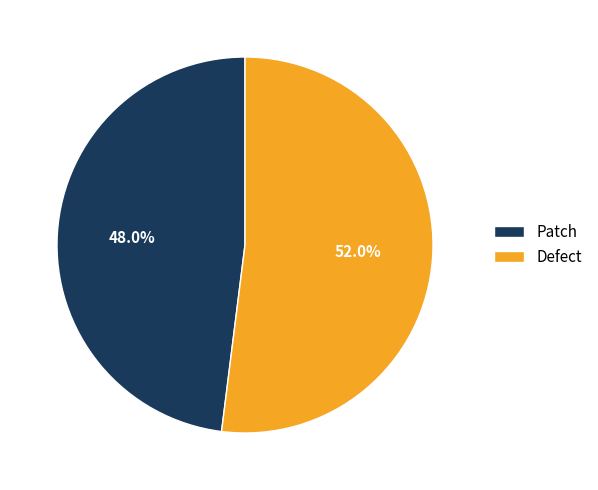

How much of the chart is everything except Patch?

52.0%